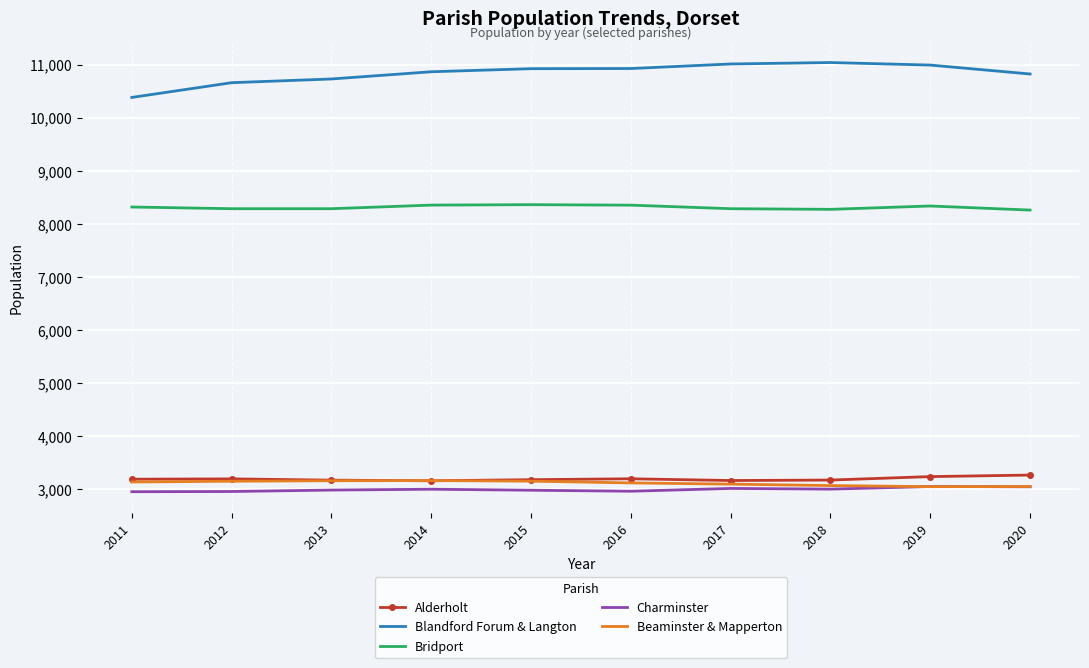

True or false: Alderholt has more than 1 points higher than both neighbors.

True